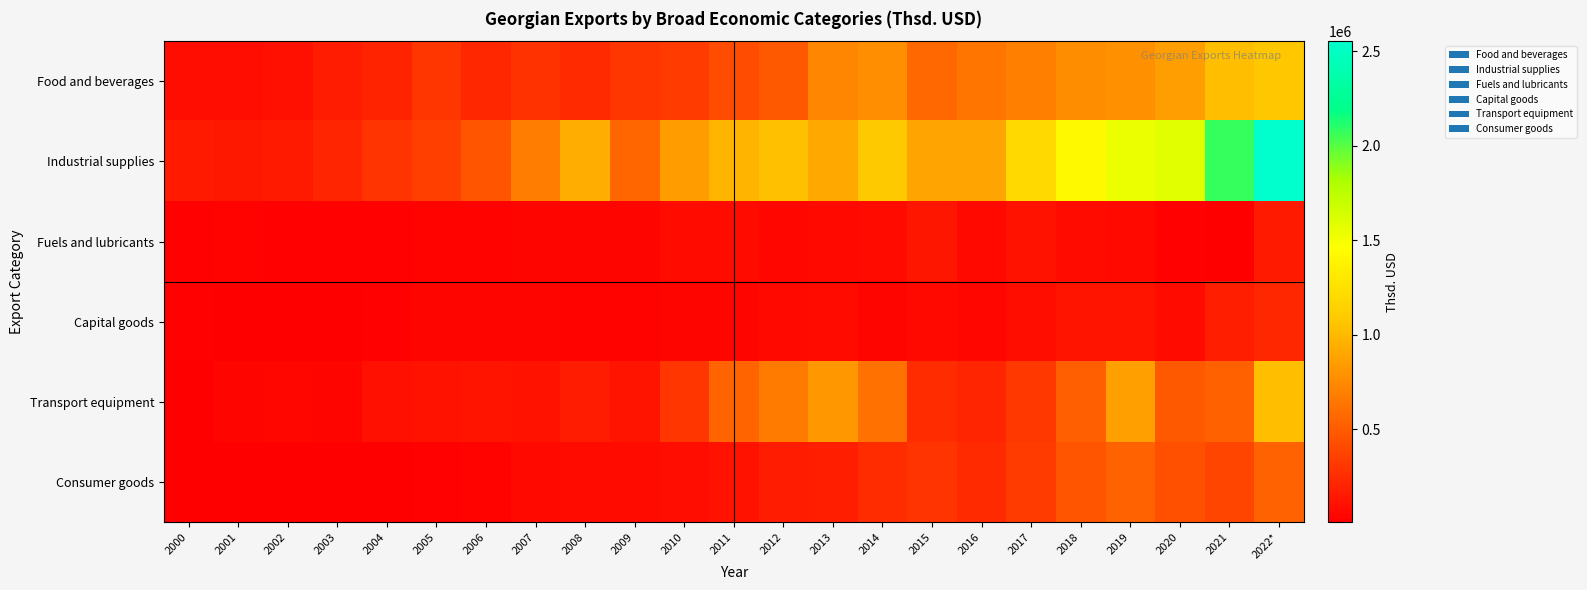

What is the greatest value displayed?

2552297.3